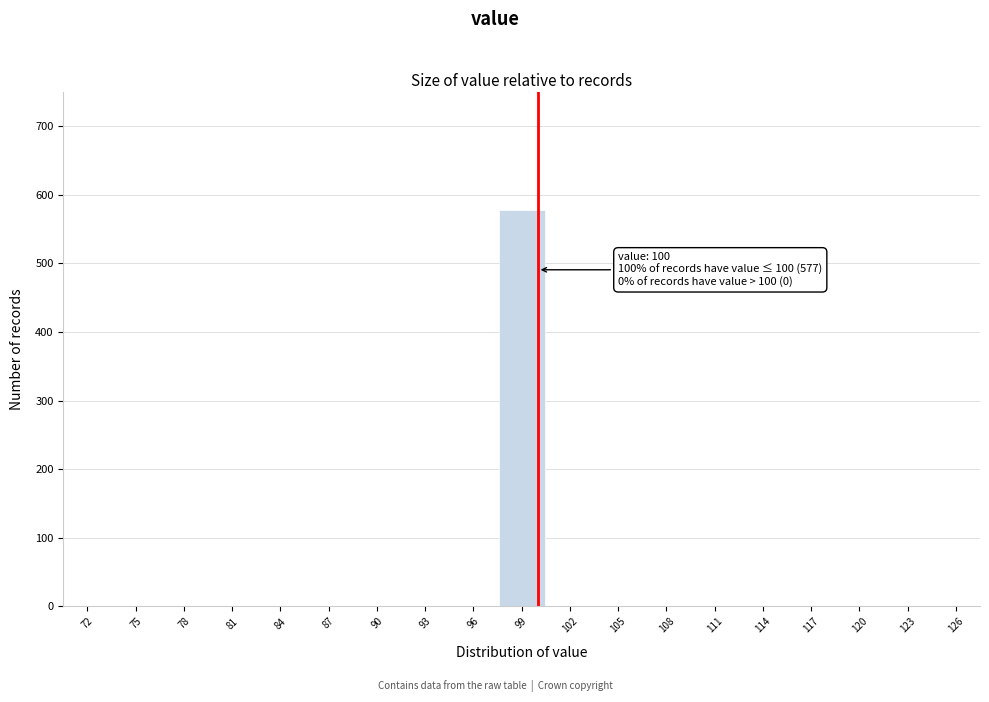

Over which range of the x-axis is the bar tallest?

97.5 to 100.5